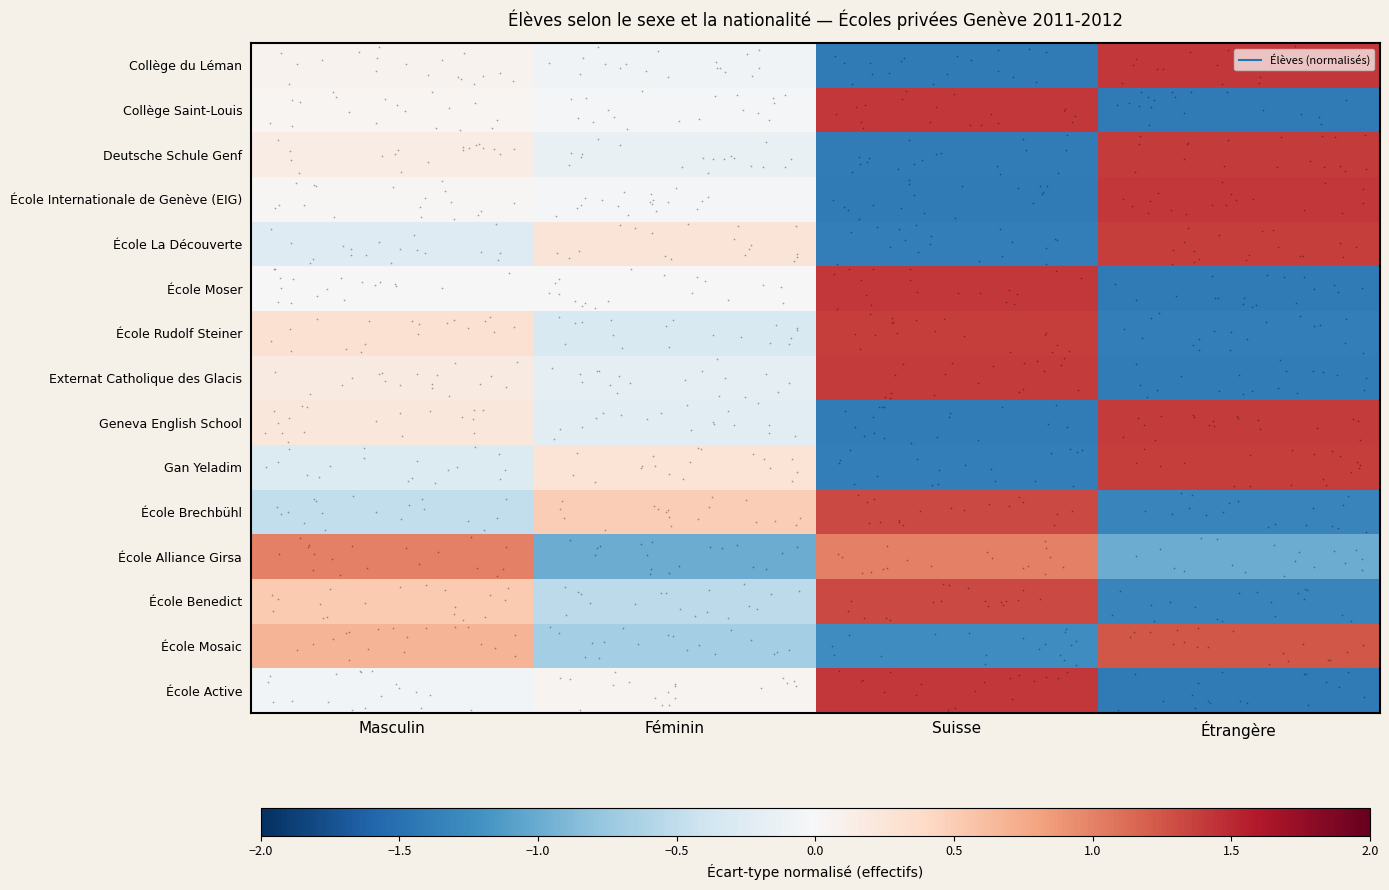

At how many categories does at least one series exceed 0?

4